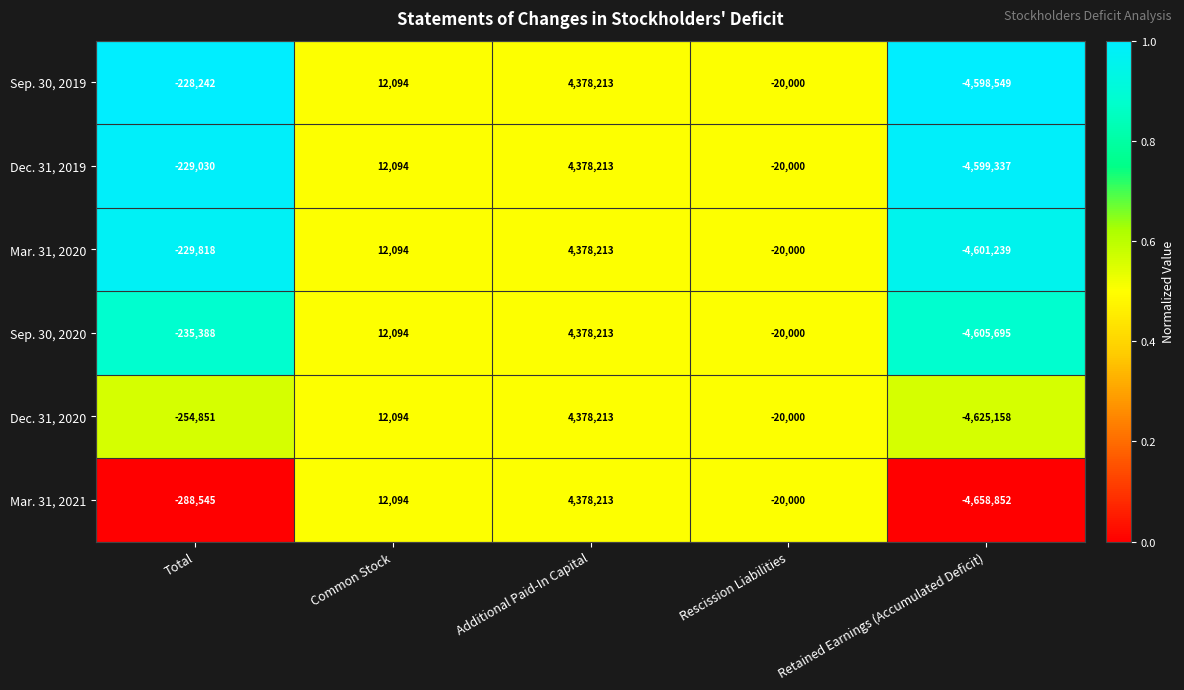

At which label does Dec. 31, 2020 reach its minimum?

Retained Earnings (Accumulated Deficit)